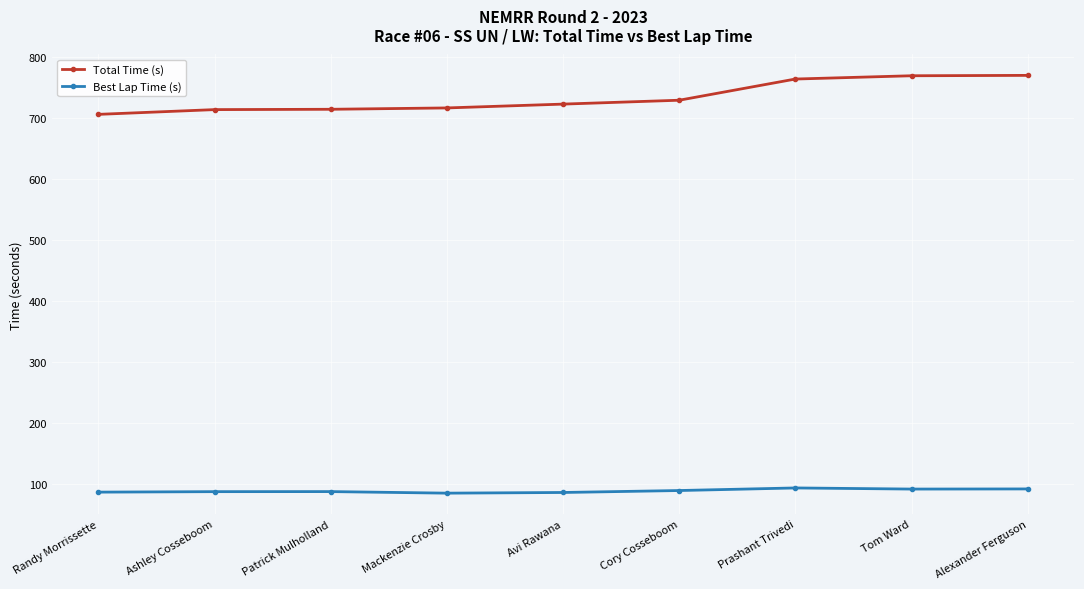

How many data points does each series have?

9